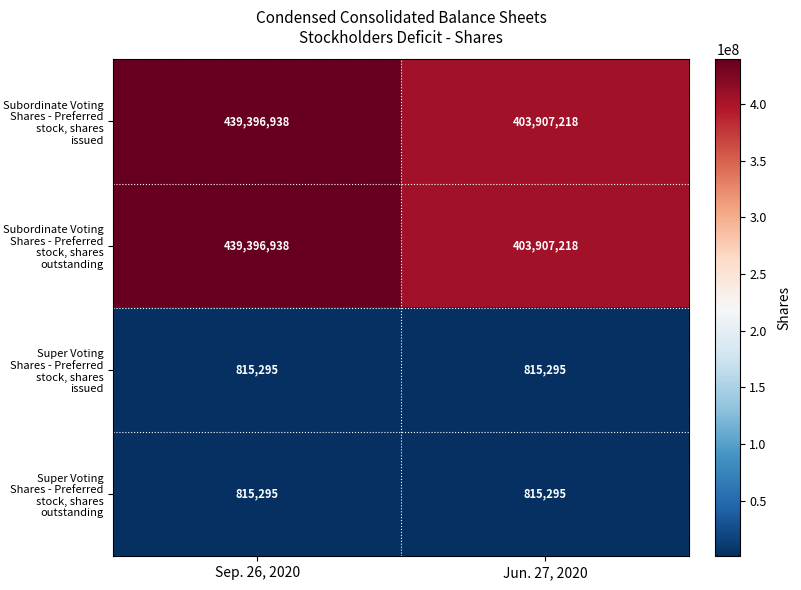

Read the Super Voting Shares - Preferred stock, shares outstanding value at Sep. 26, 2020.

815295